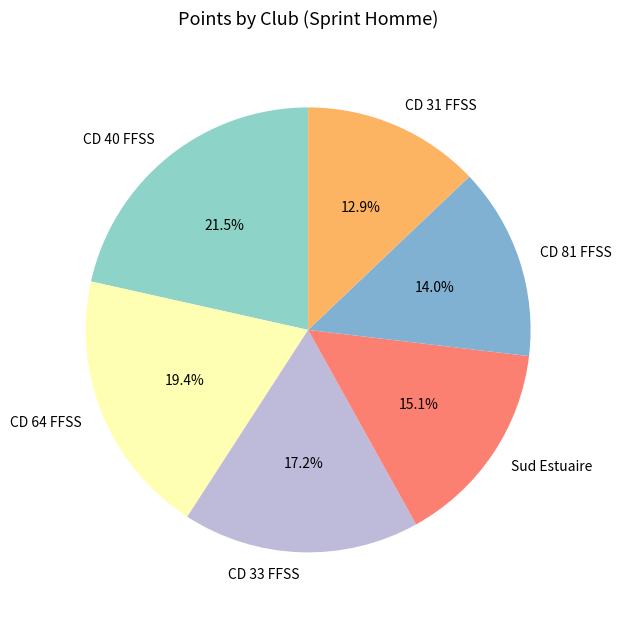

True or false: CD 81 FFSS accounts for 27% of the total.

False